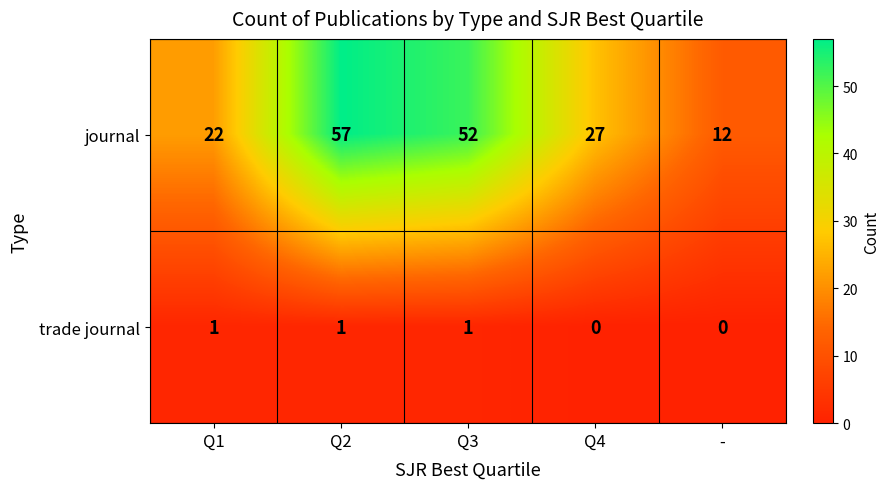

How many categories are shown in the chart?

5